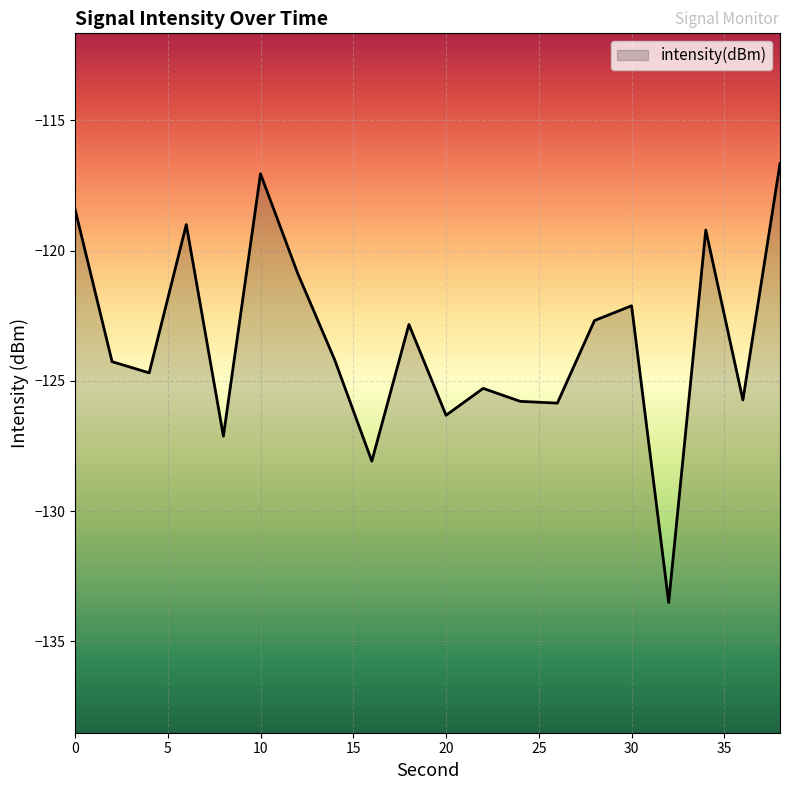

How many series are shown in this chart?

1